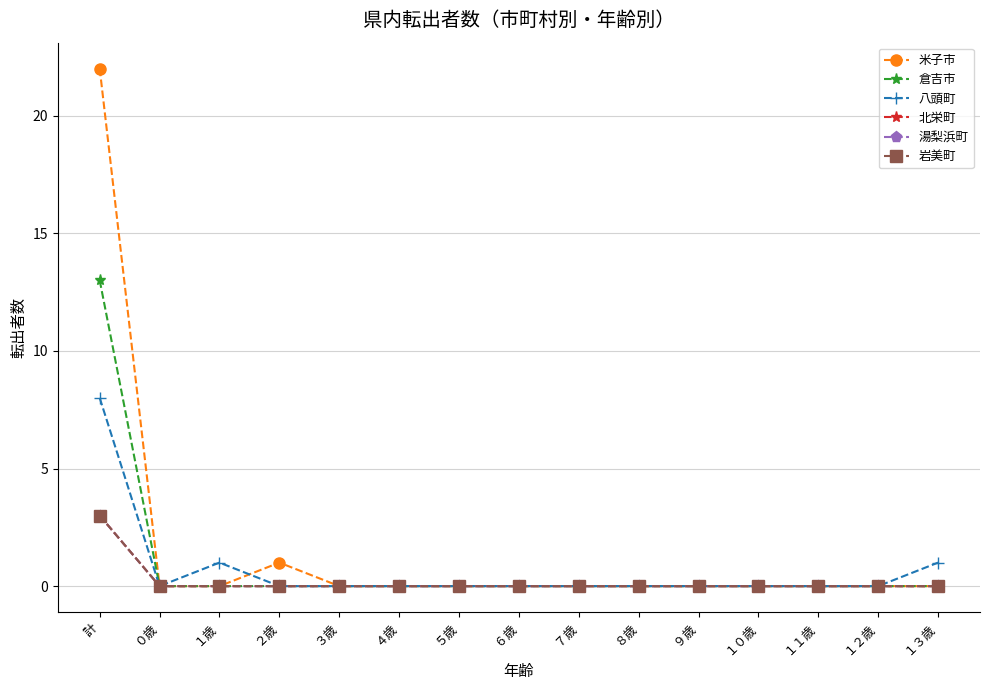

How many lines are shown in the chart?

6